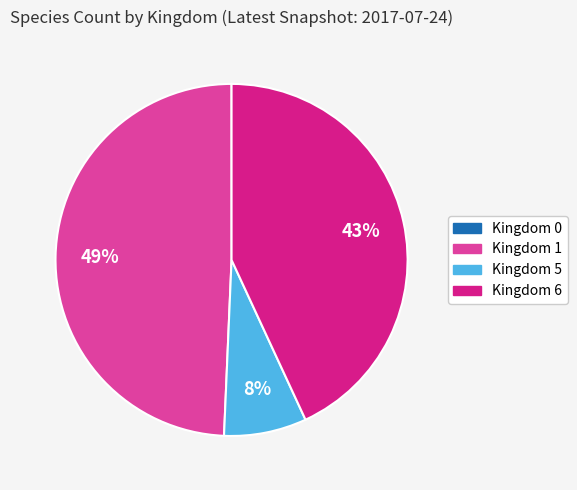

To the nearest percent, what is the combined percentage of Kingdom 6 and Kingdom 5?

51%